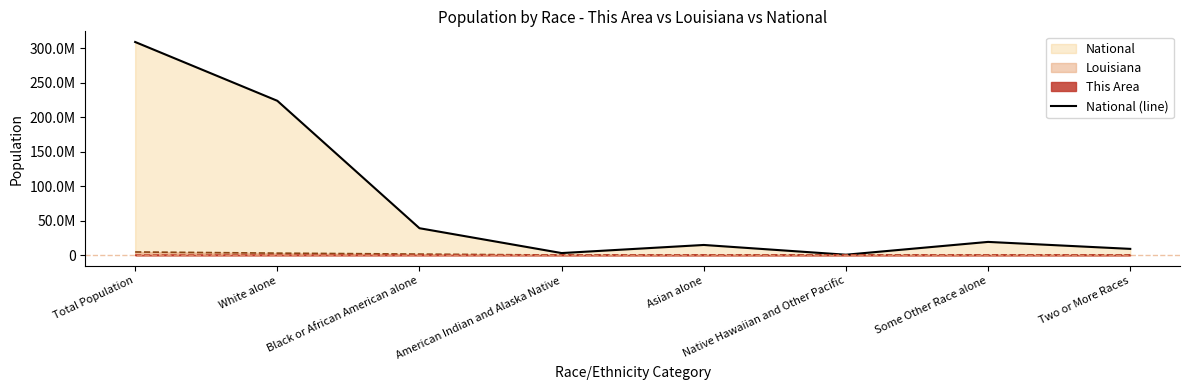

How many data points are less than 19107368?

4